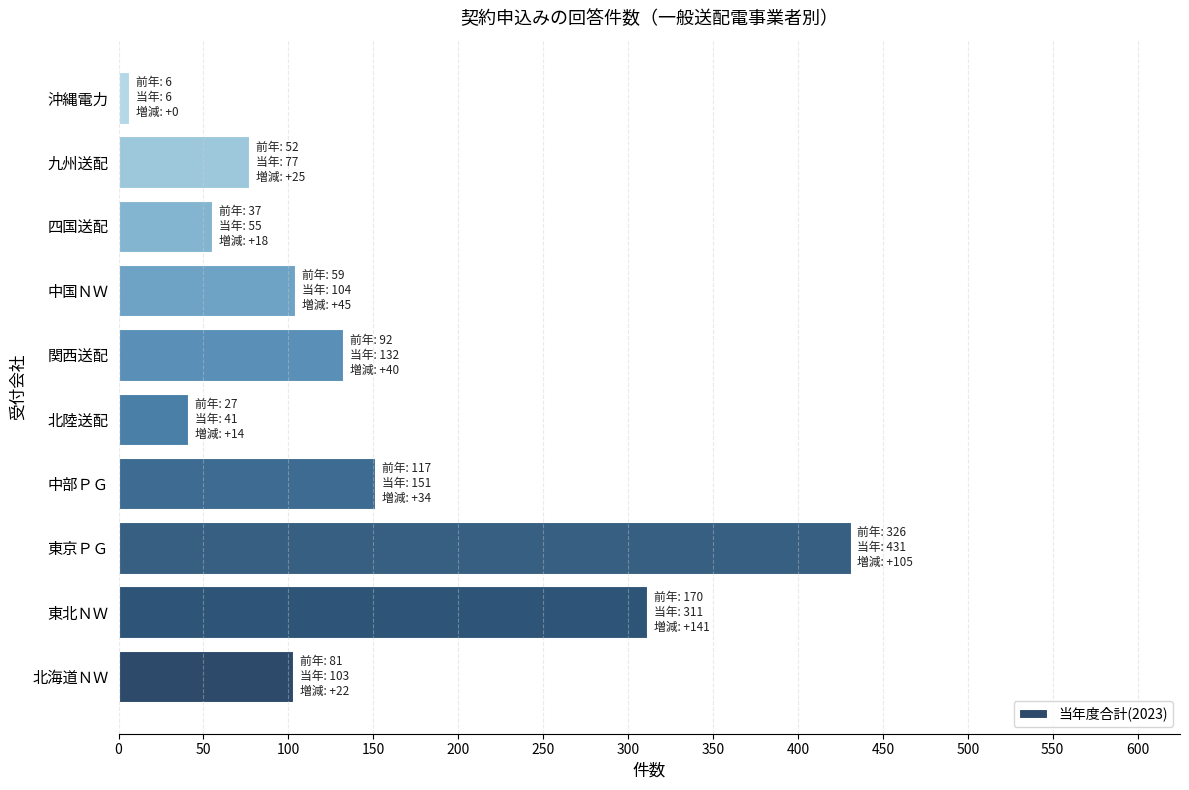

Which label corresponds to the smallest value in the chart?

沖縄電力